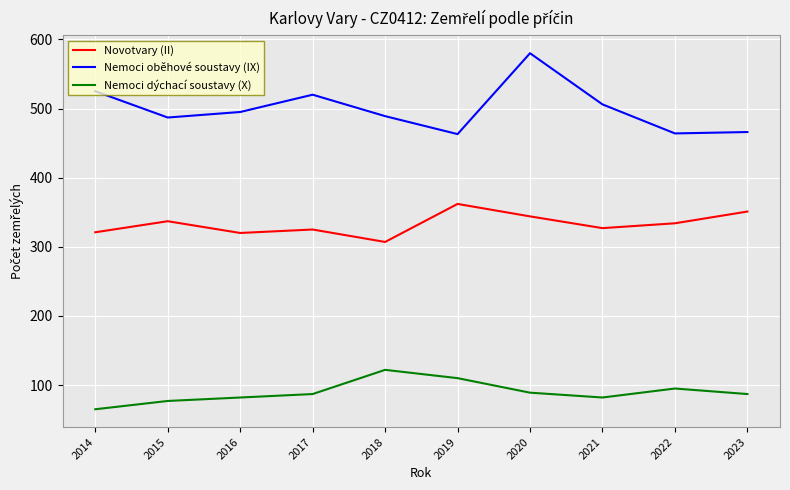

At which category is the sum across all series the highest?

2020